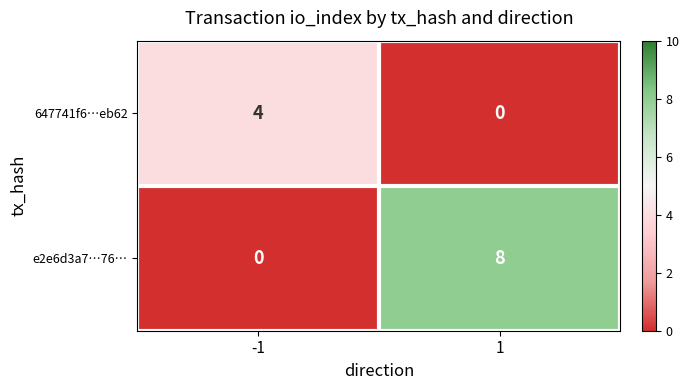

Between -1 and 1, which series saw the biggest shift?

e2e6d3a7…76…